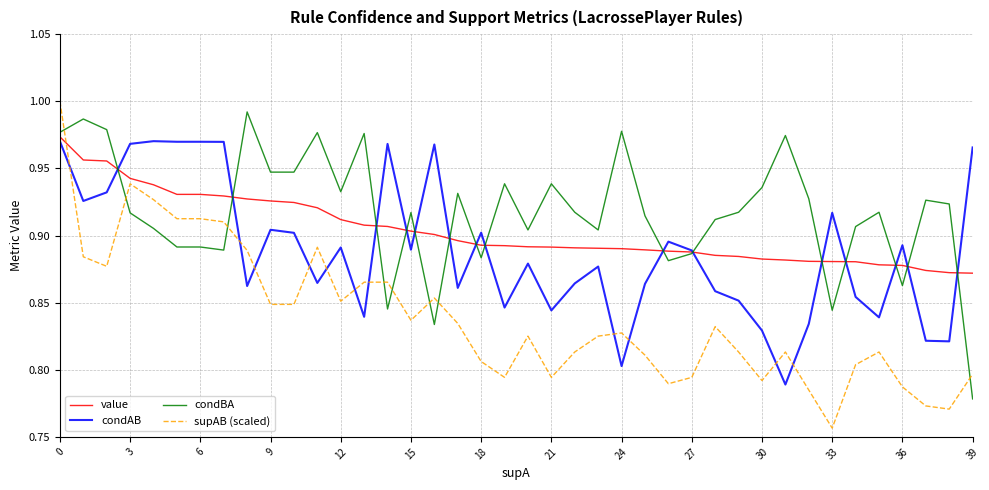

Which series has the largest total across all categories?

condBA